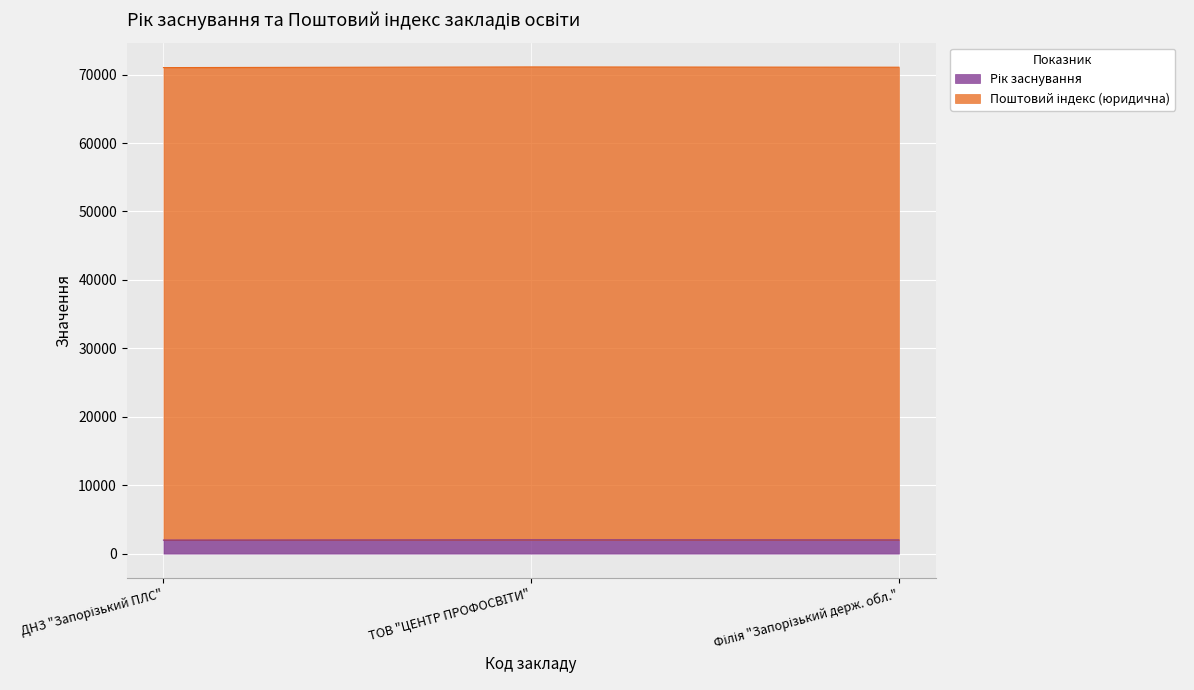

What is the minimum value shown in the chart?

1978